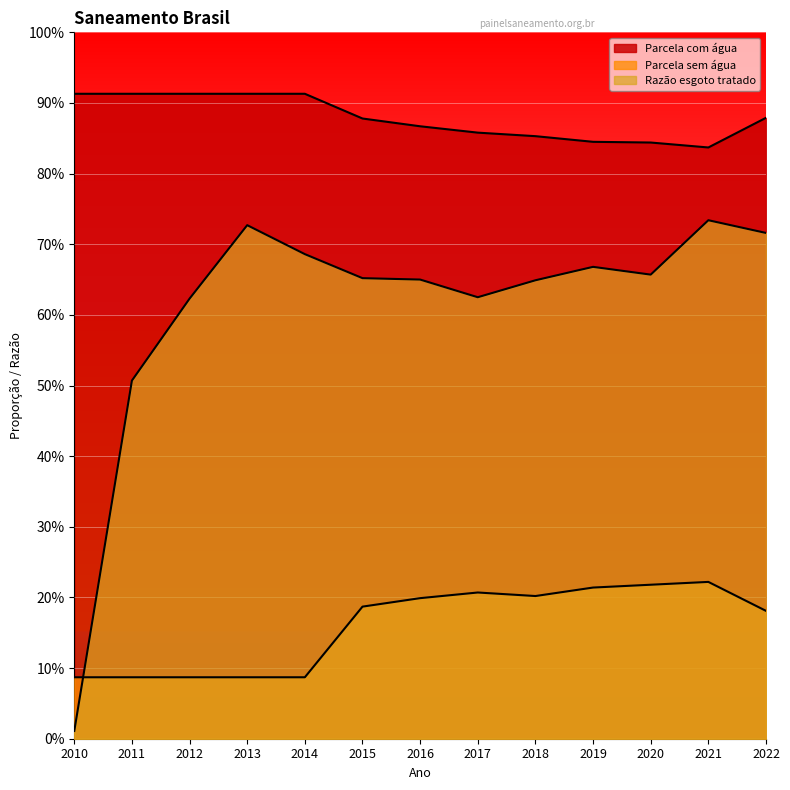

True or false: Parcela com água and Parcela sem água cross at least once.

False